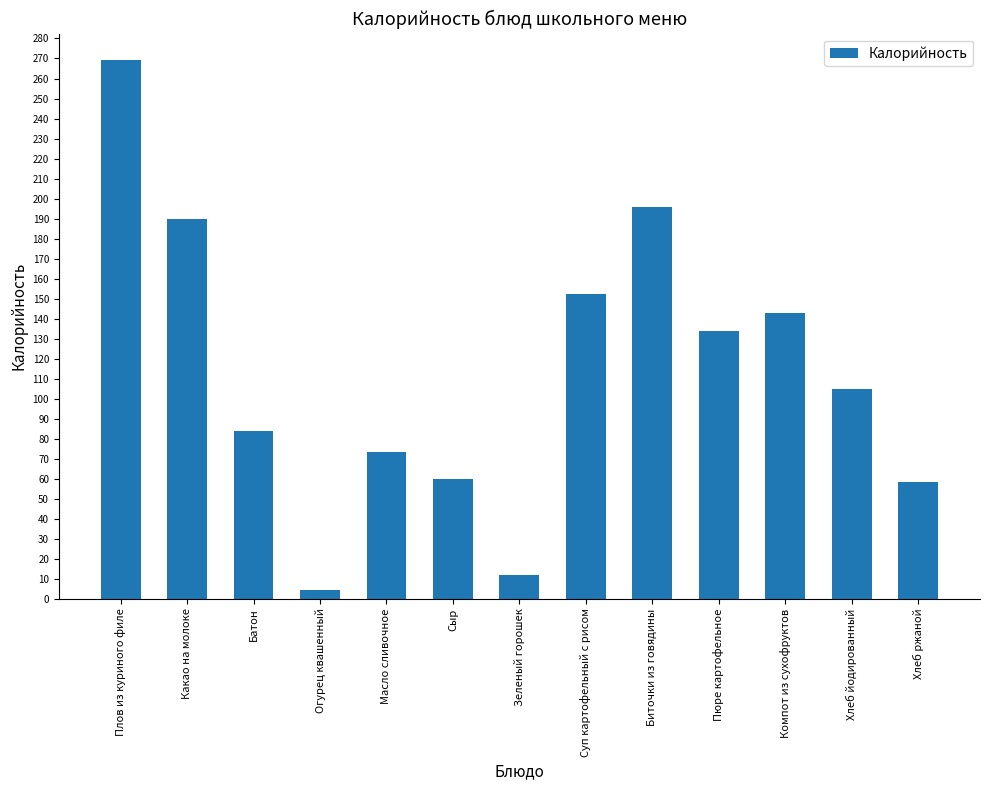

What is the approximate value at Компот из сухофруктов?

143.0